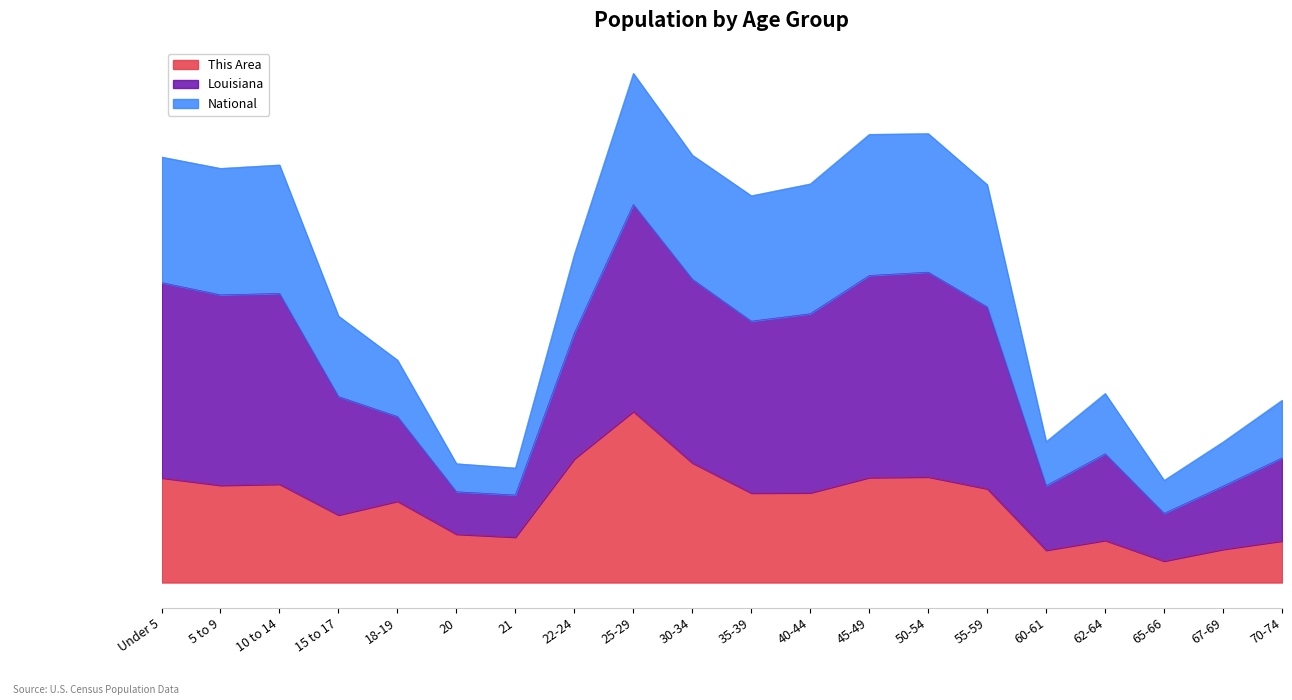

How many values in the This Area series are below 1443?

10